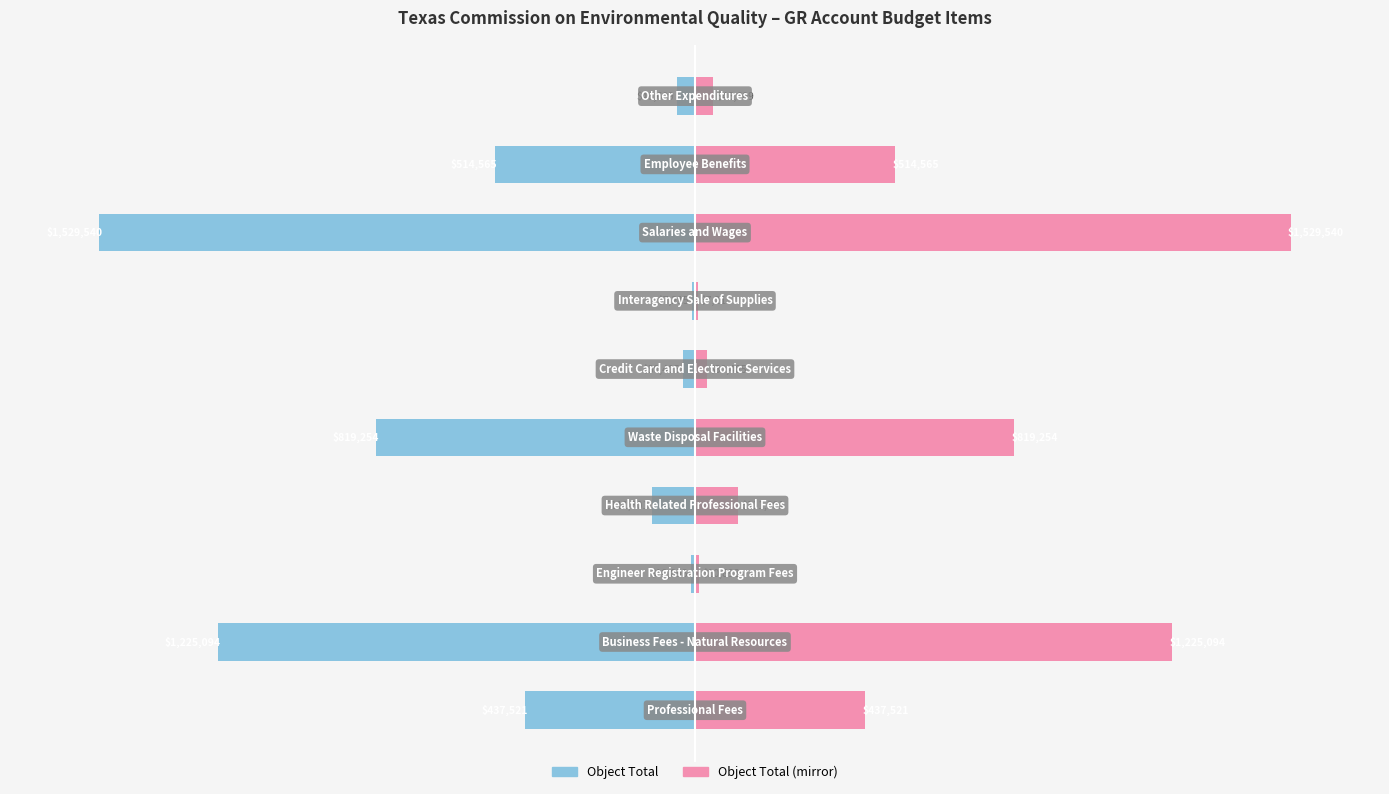

Which series has the largest total across all categories?

Object Total (Right)